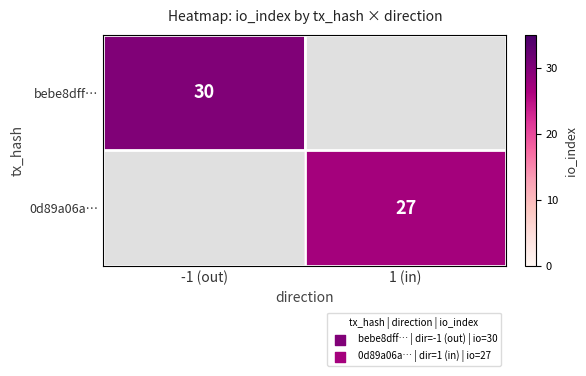

Between 1 (in) and -1 (out), which is larger?

-1 (out)